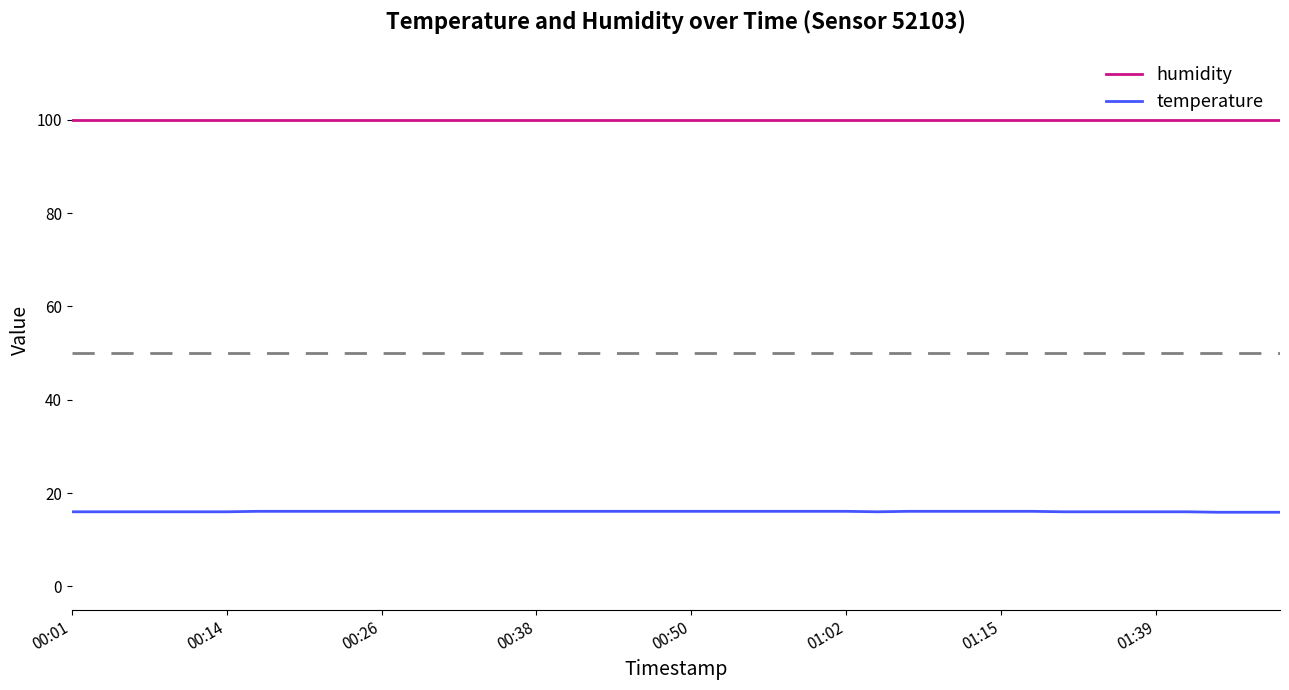

True or false: humidity and temperature intersect in this chart.

False